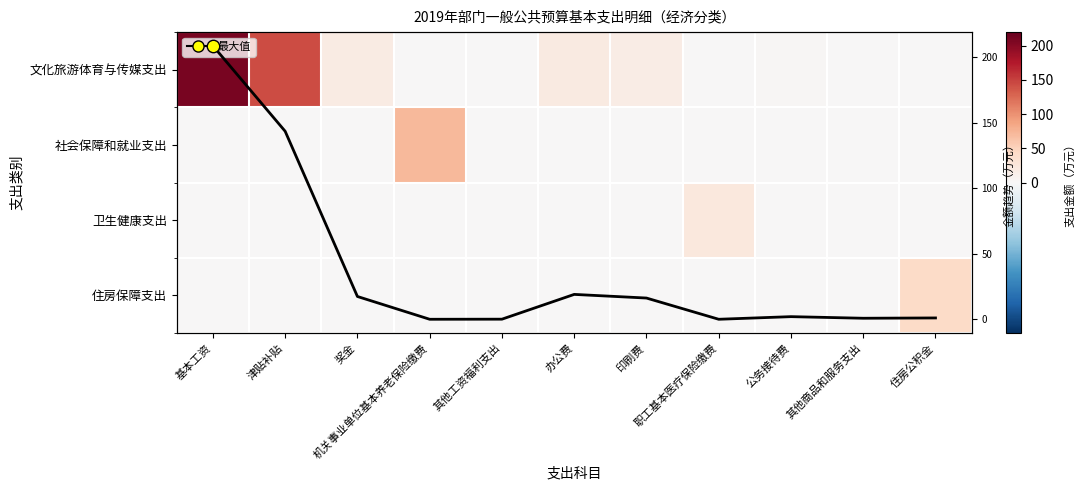

Is it true that 文化旅游支出趋势 equals 208.7 at 基本工资?

True